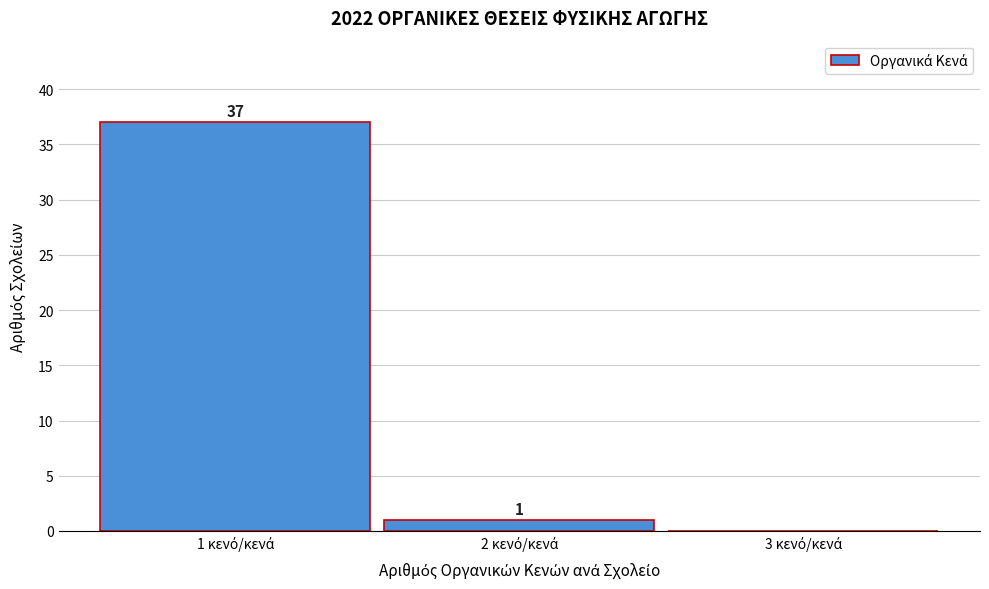

Which range on the x-axis has the tallest bar?

0.5 to 1.5